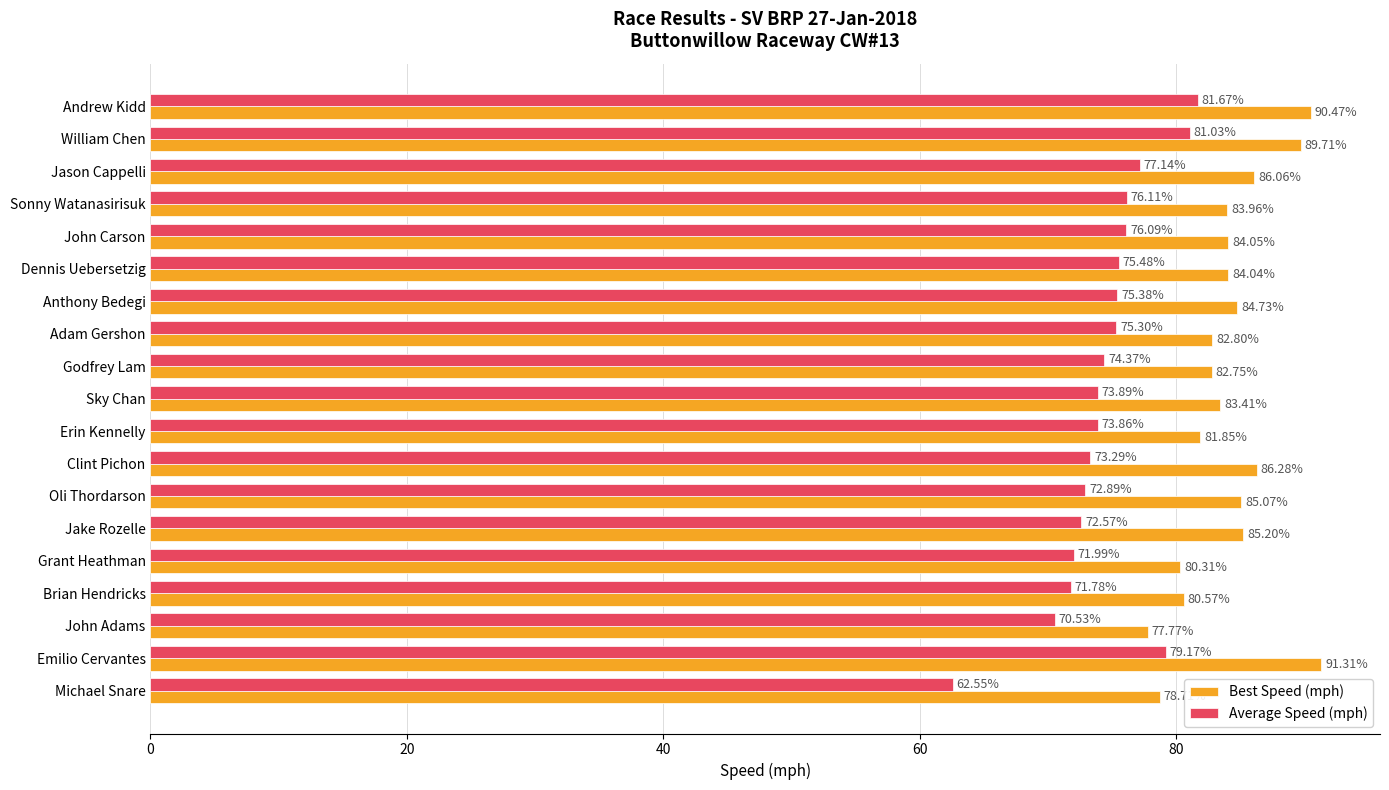

Which series has the largest range (max minus min)?

Average Speed (mph)